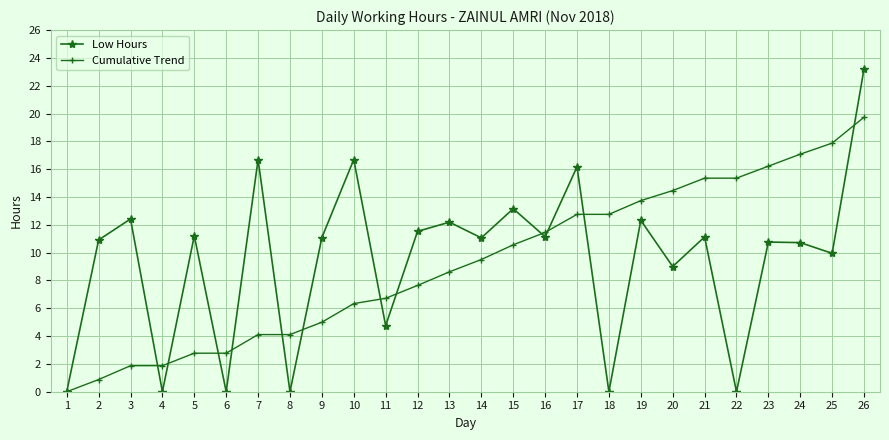

The Low Hours series shows 15.6 at 24. True or false?

False